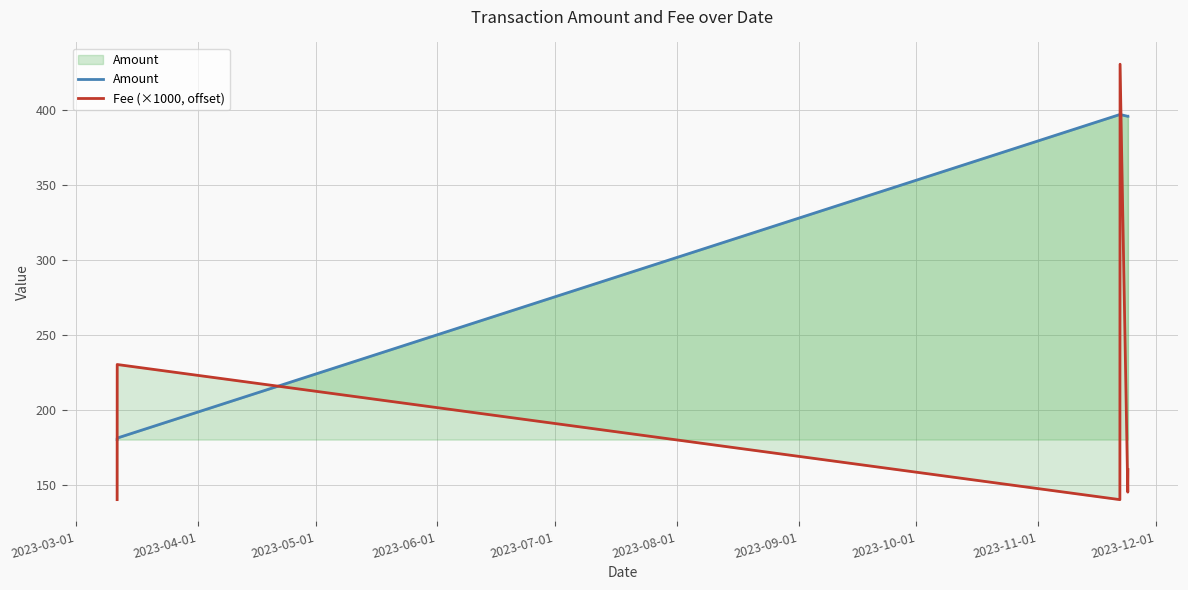

What is the sum of all Amount values?

1945.8